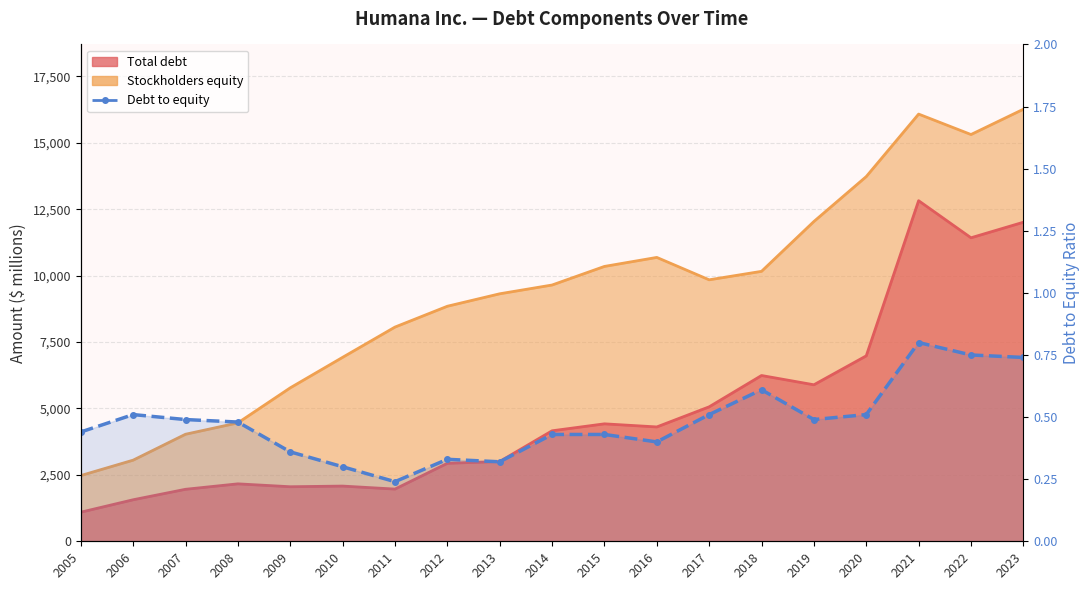

What is the difference between the values at 2020 and 2023?

0.2